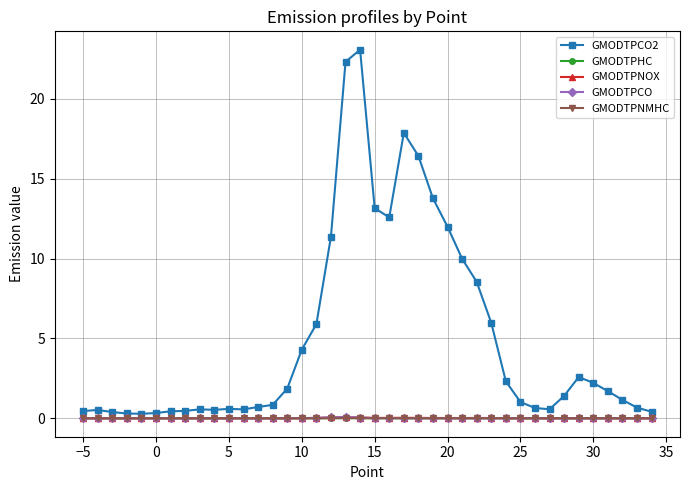

Which series has the largest total across all categories?

GMODTPCO2